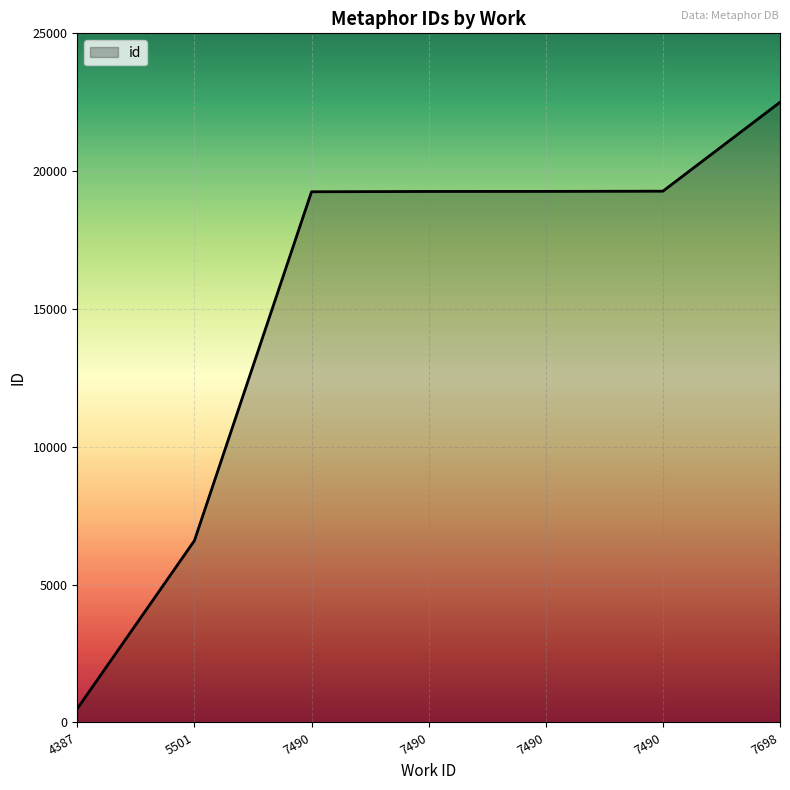

True or false: the data shows 500.0 at 4387.

True